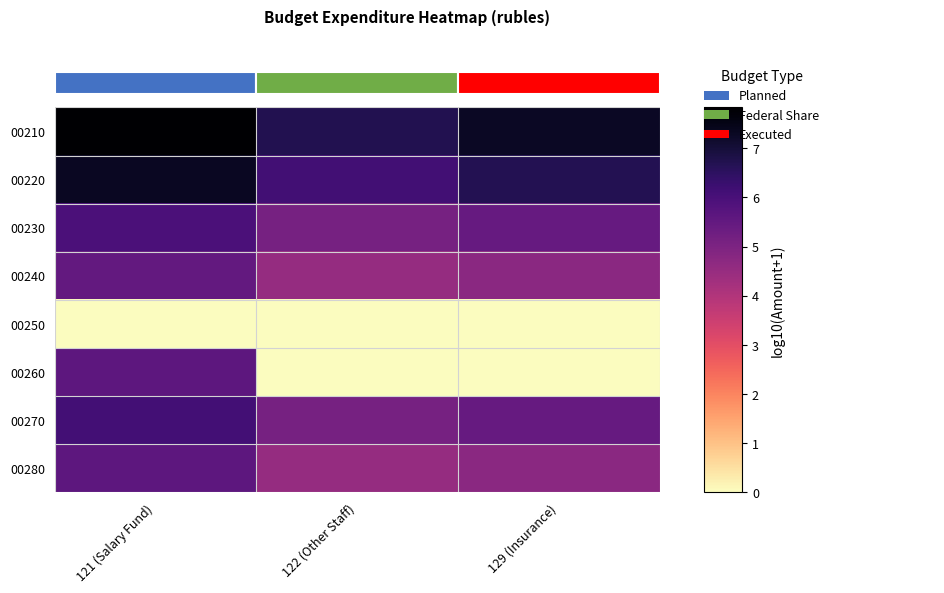

What is the average value of the 00230 series?

5.5